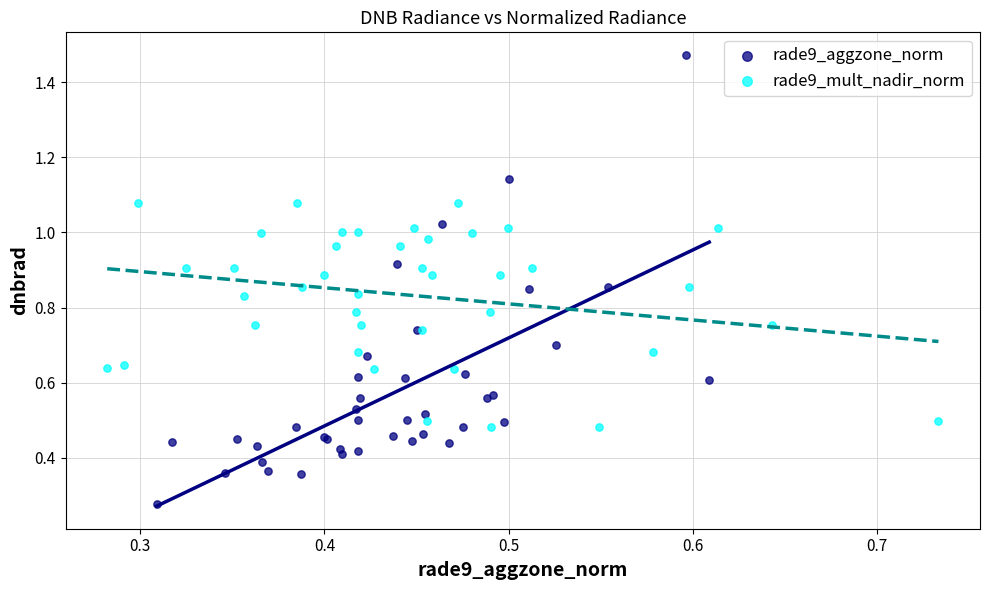

Which series has the widest spread of Y values?

rade9_aggzone_norm